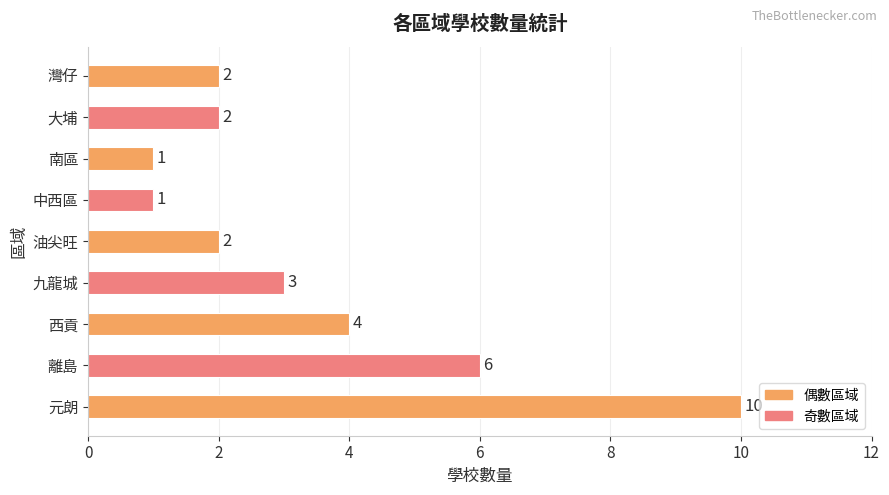

Are the bars horizontal?

Yes